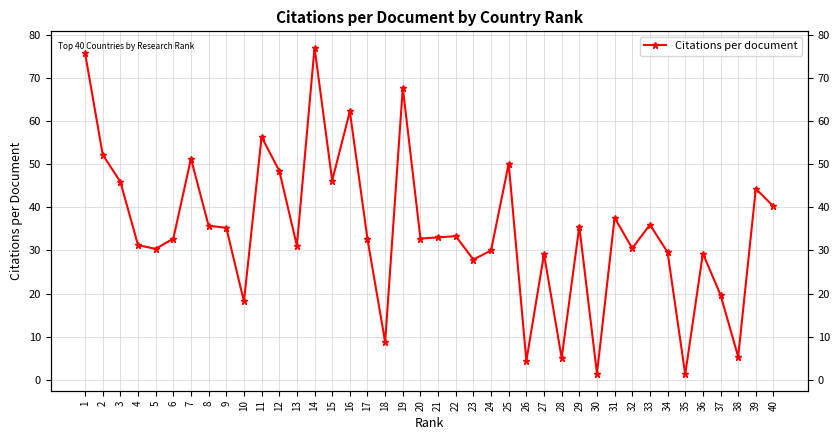

True or false: the data shows 1.2 at 35.

True